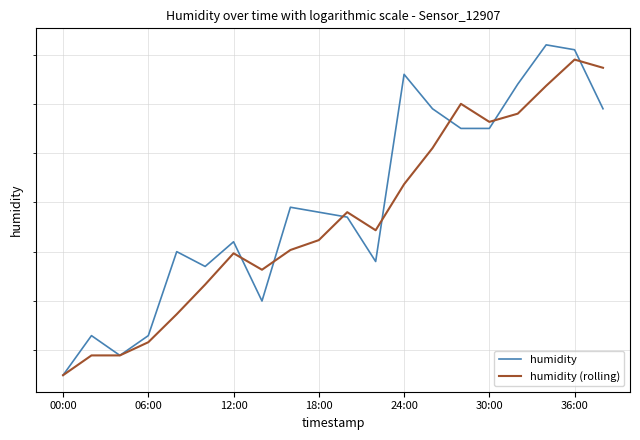

True or false: humidity has a value of 87.2 at 14.

True